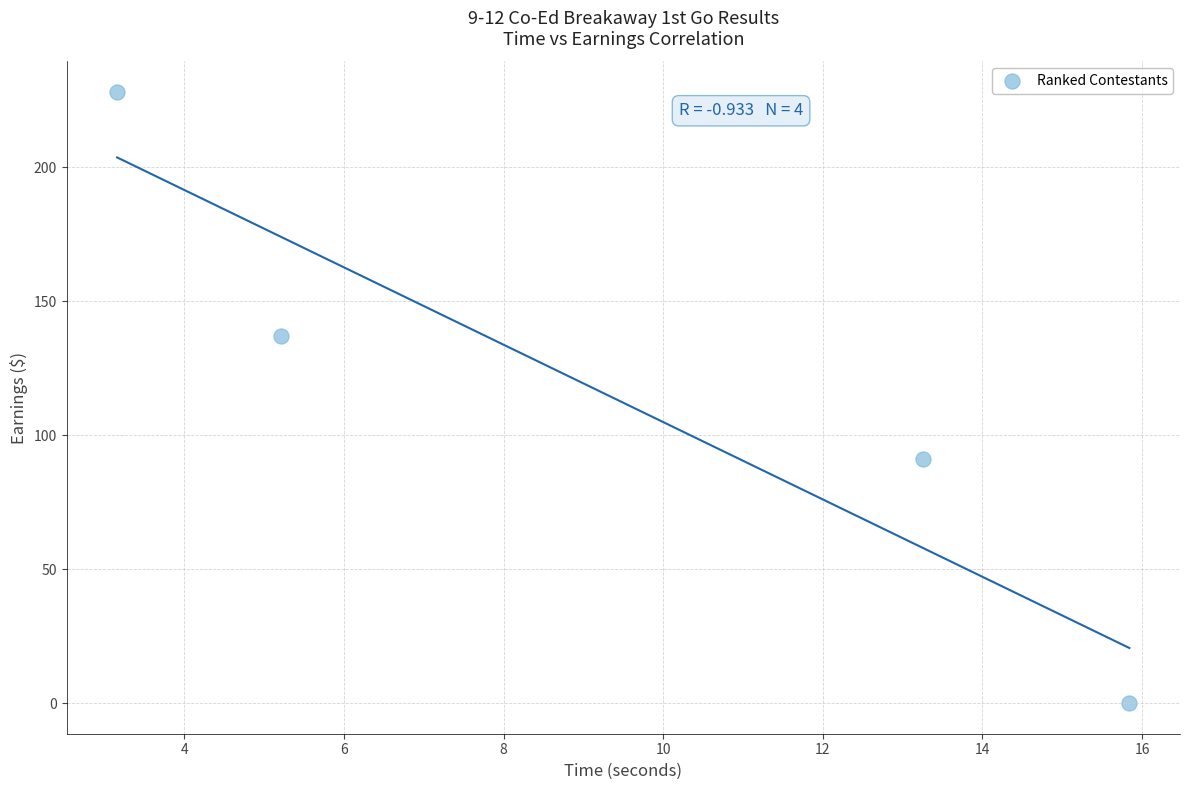

What is the average X value?

9.4